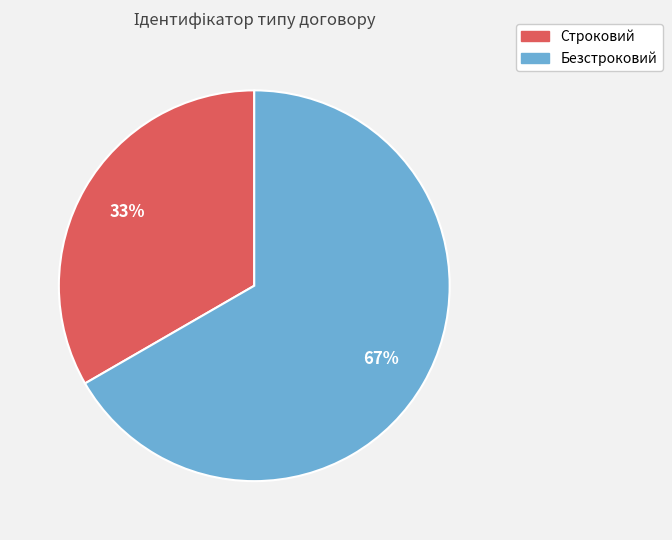

How many segments does this pie chart have?

2